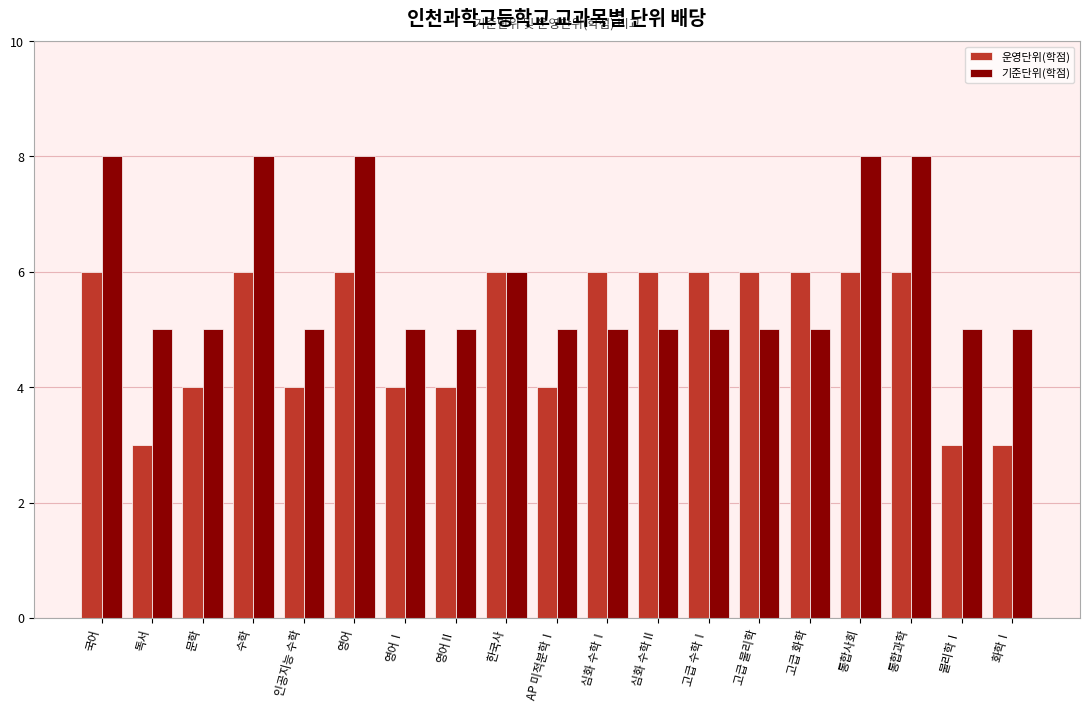

What are all the series names shown in the legend?

운영단위(학점), 기준단위(학점)